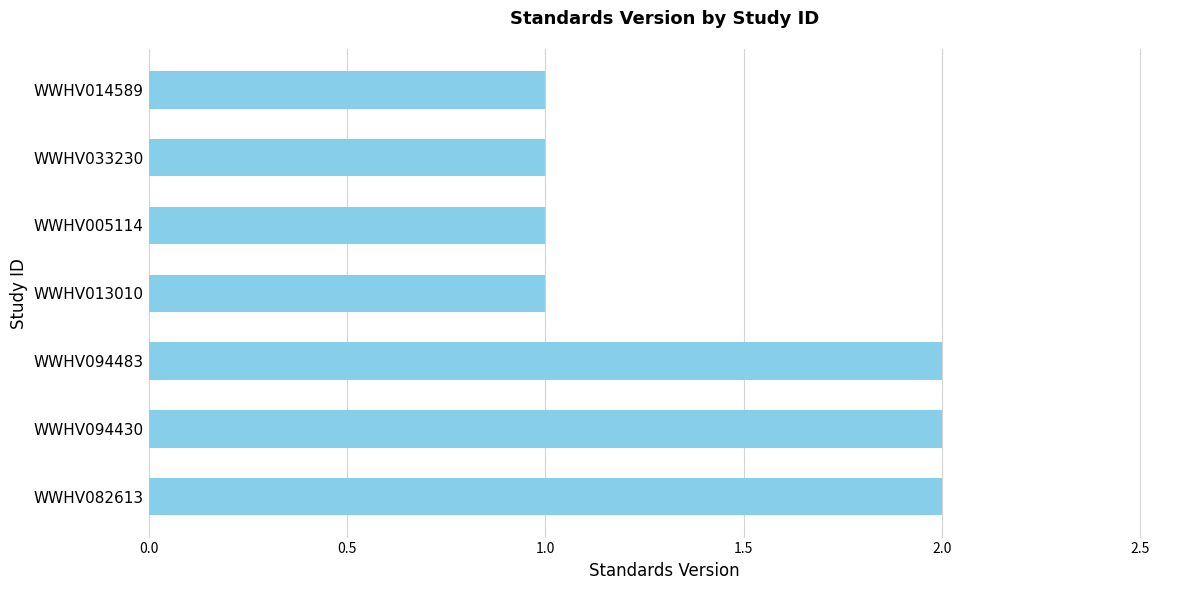

What is the average value?

1